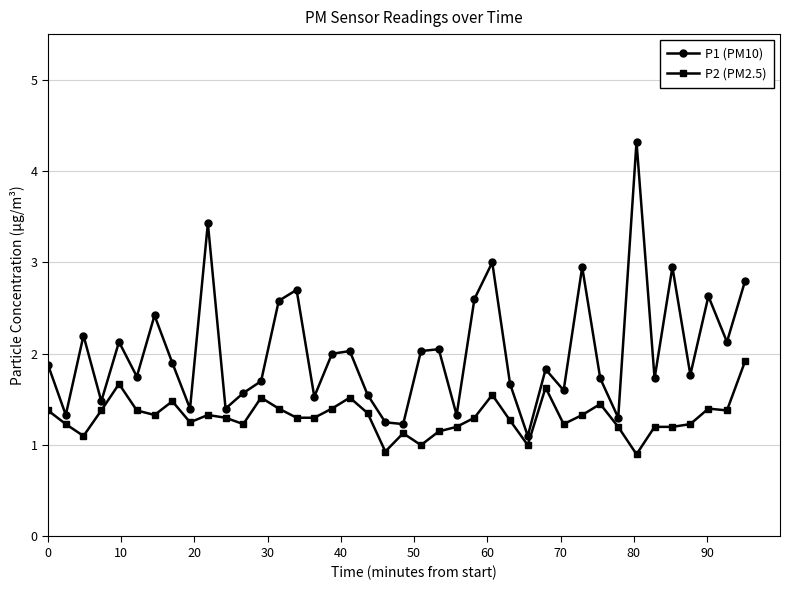

What is the value of the P2 (PM2.5) point at the 6th from the left?

1.4